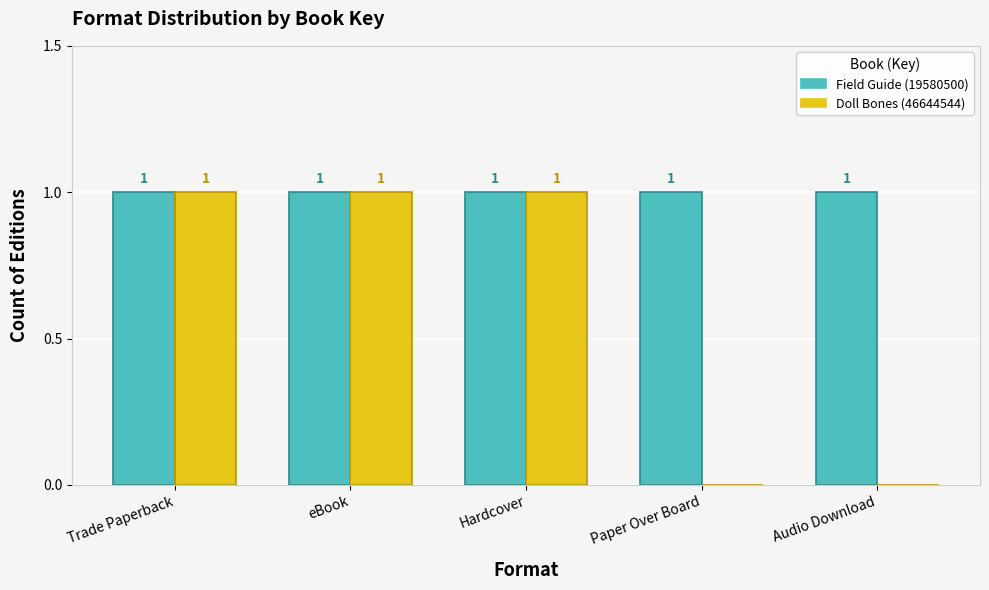

Are the bars horizontal?

No